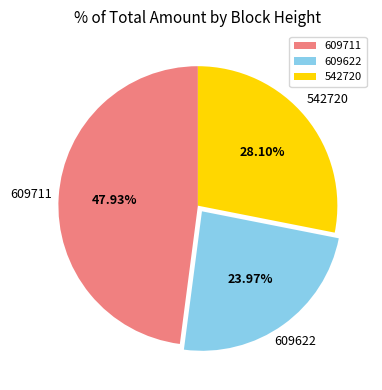

To the nearest percent, what is the difference between the 542720 and 609711 slice percentages?

20%